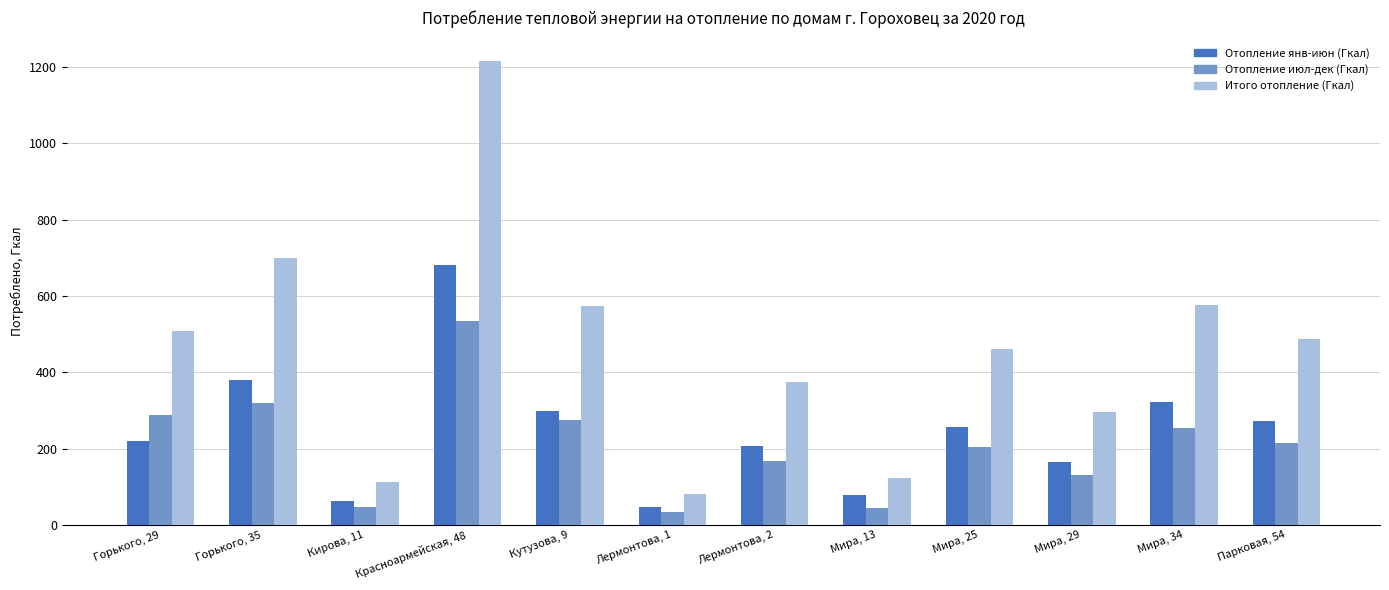

What is the difference between the maximum and second lowest values in the Отопление июл-дек (Гкал) series?

492.0